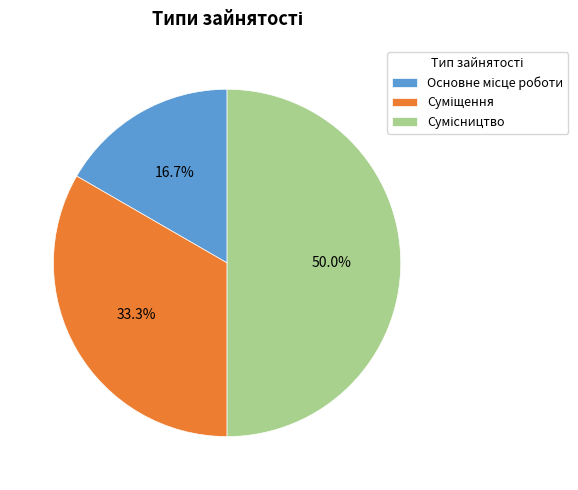

To the nearest percent, what is the combined percentage of Сумісництво and Суміщення?

83%